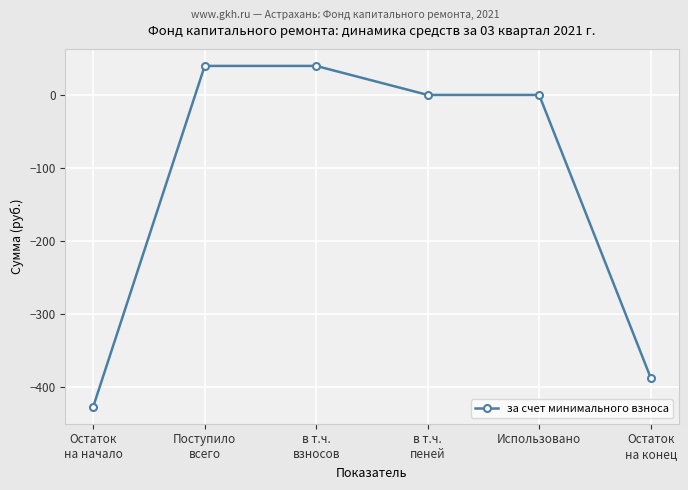

What is the value of the 2nd point from the left?

39.8